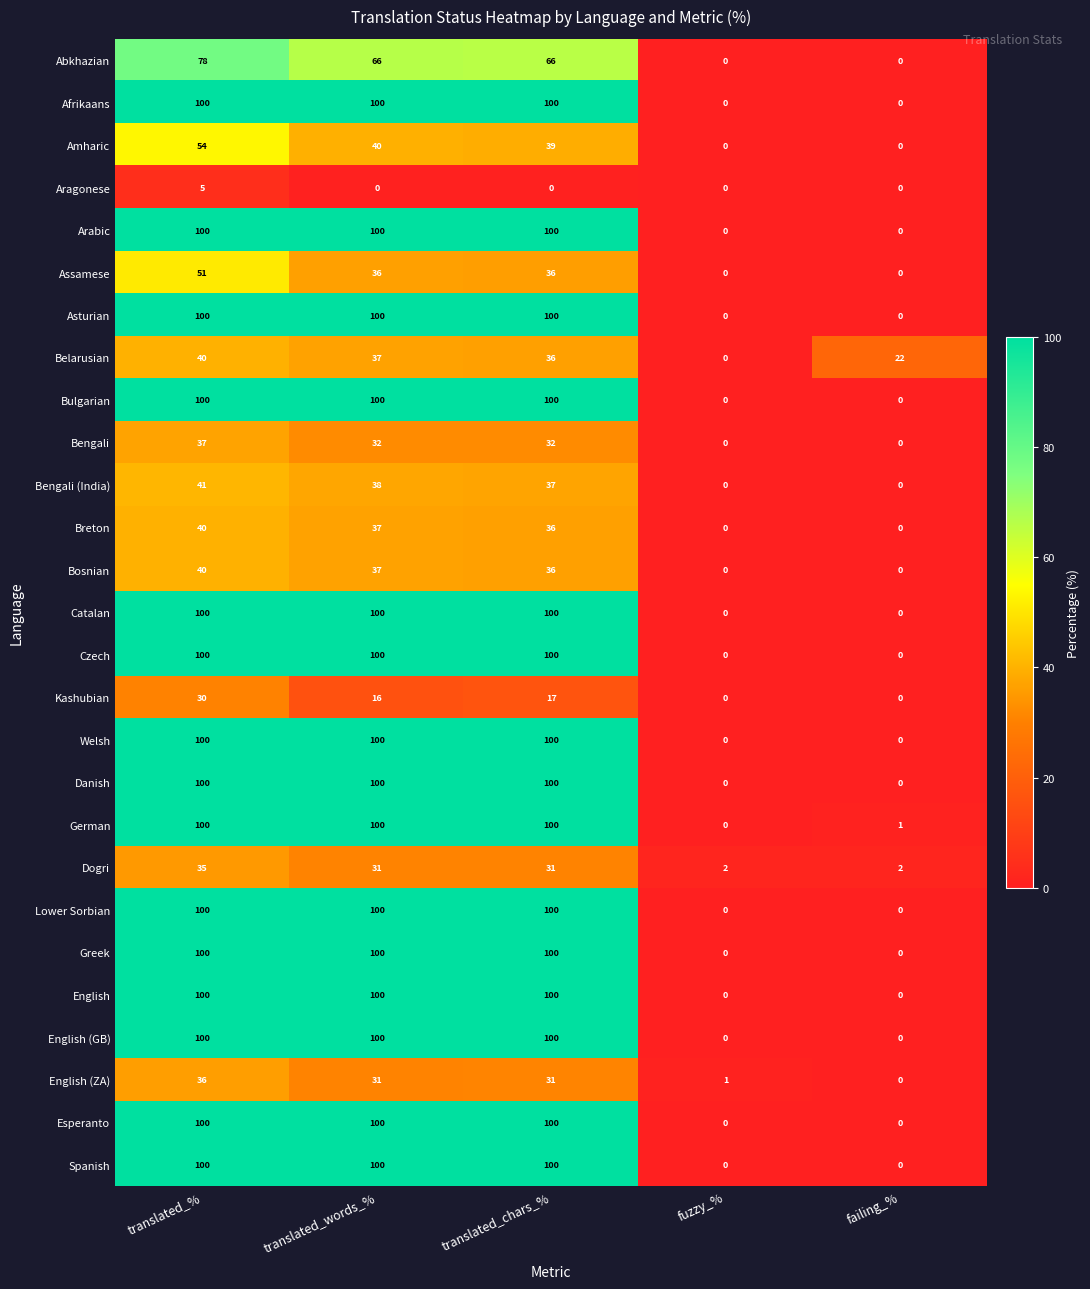

At which category is the sum across all series the highest?

translated_%